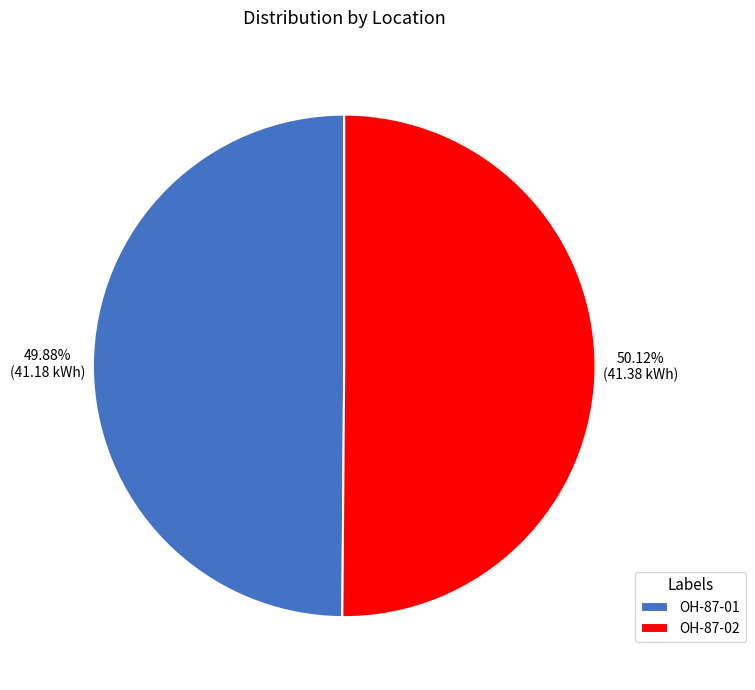

Approximately how many times larger is the value at OH-87-01 compared to OH-87-02?

1.0